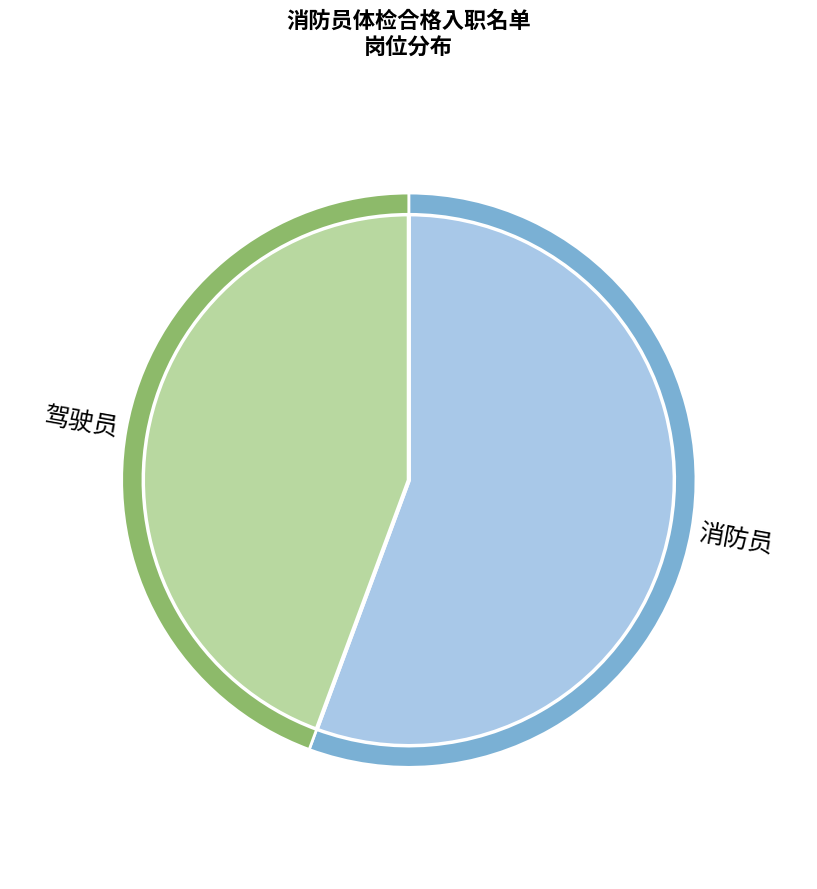

Count the number of slices in the pie.

2